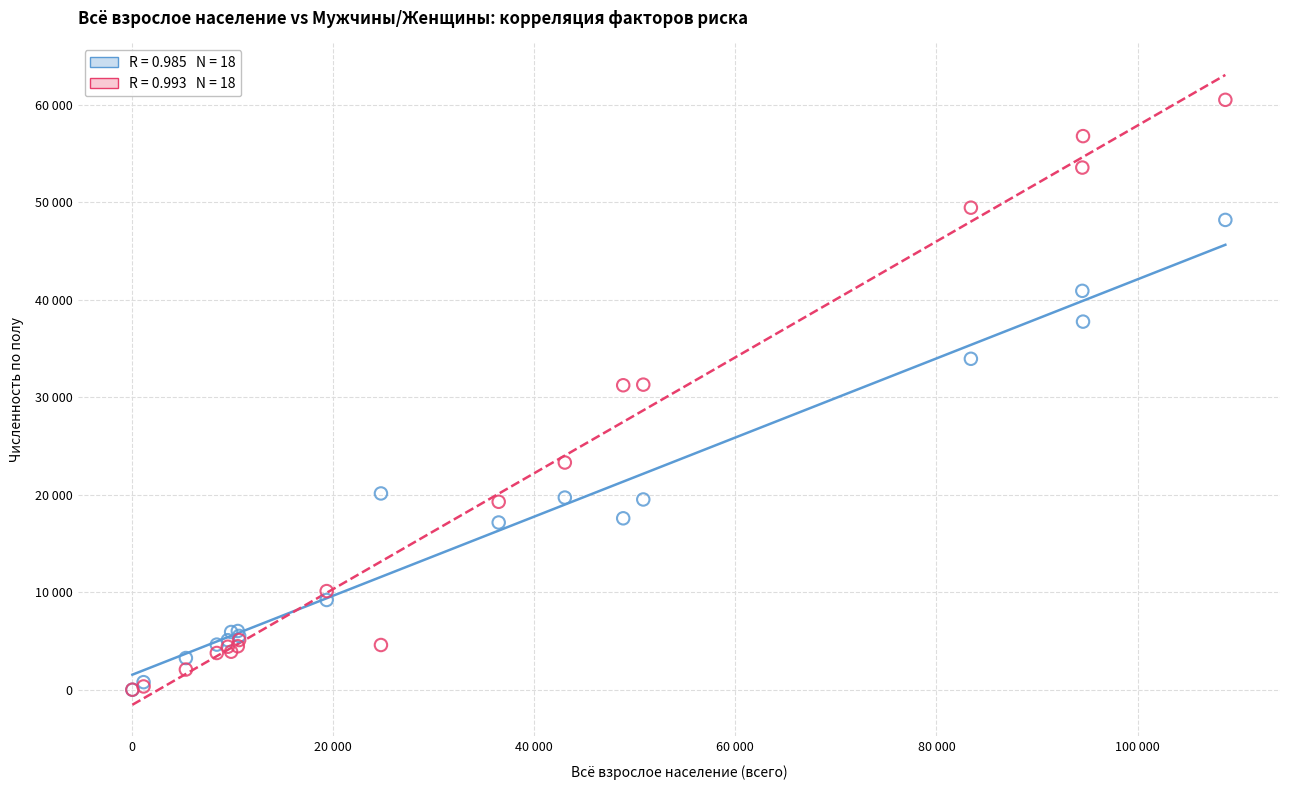

Which series has the widest spread of Y values?

Женщины (всего)